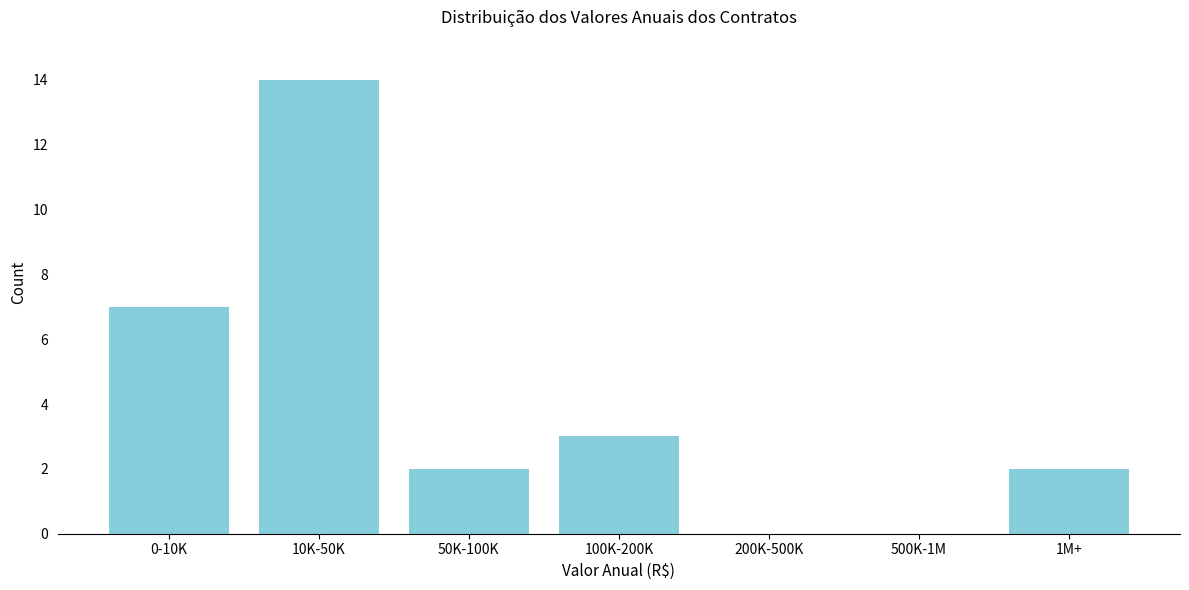

Reading left to right, list all the values displayed in this chart.

0-10K=7	10K-50K=14	50K-100K=2	100K-200K=3	200K-500K=0	500K-1M=0	1M+=2